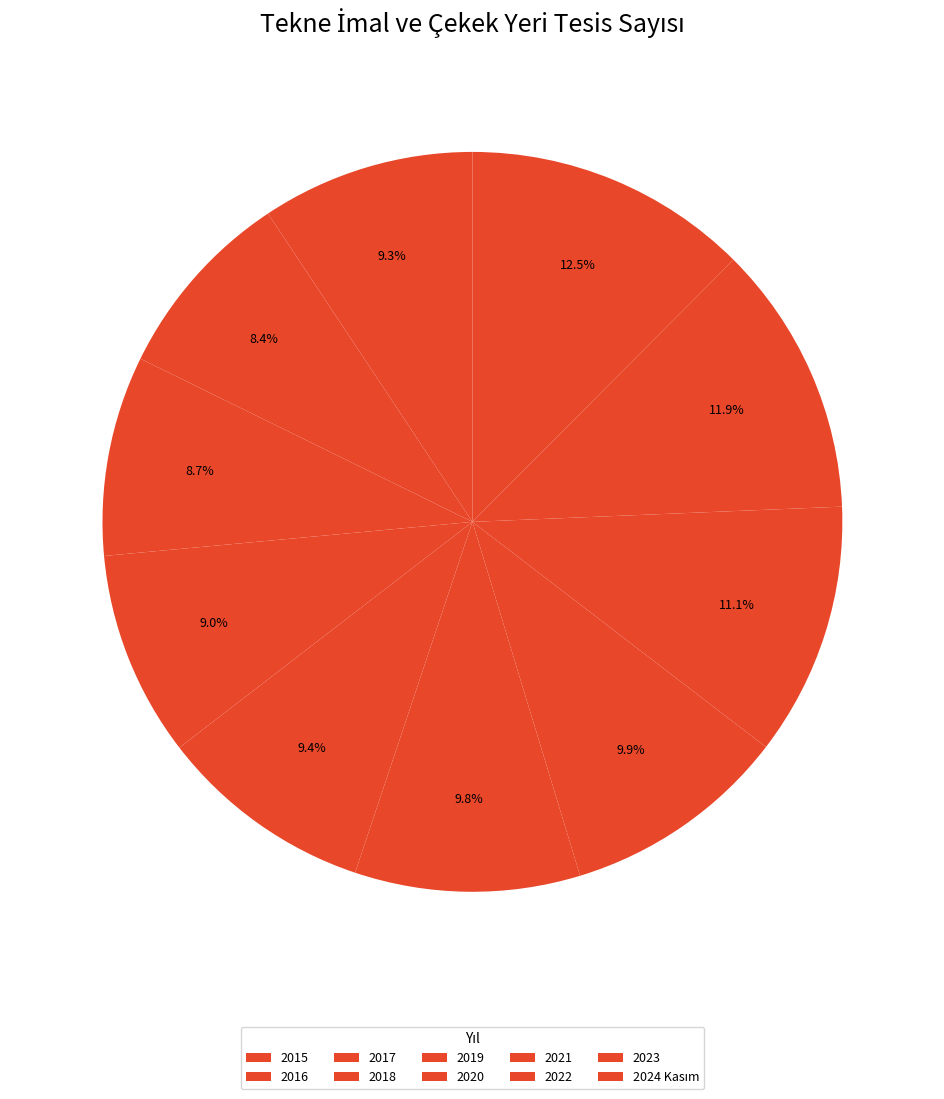

Count the number of slices in the pie.

10